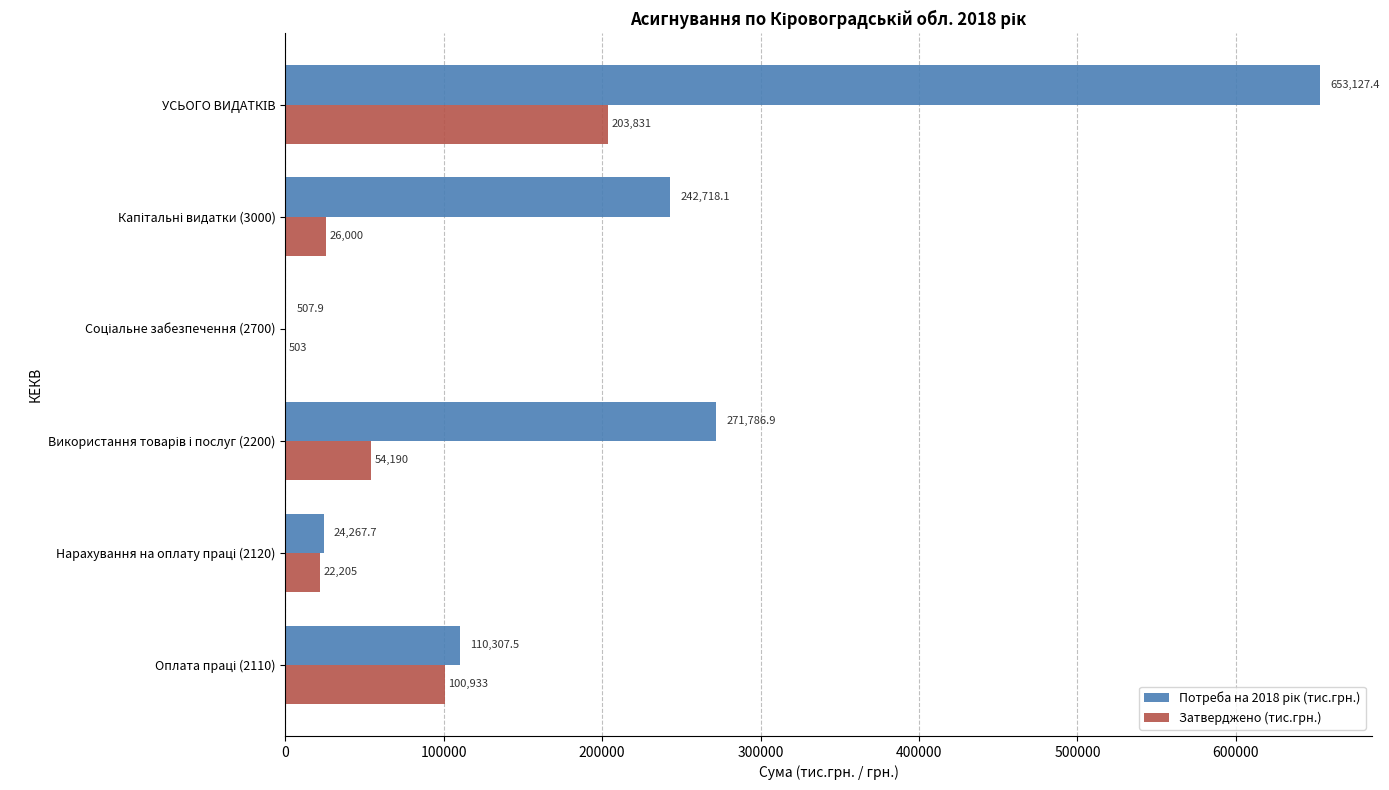

What is the maximum value for Затверджено (тис.грн.)?

203831.3